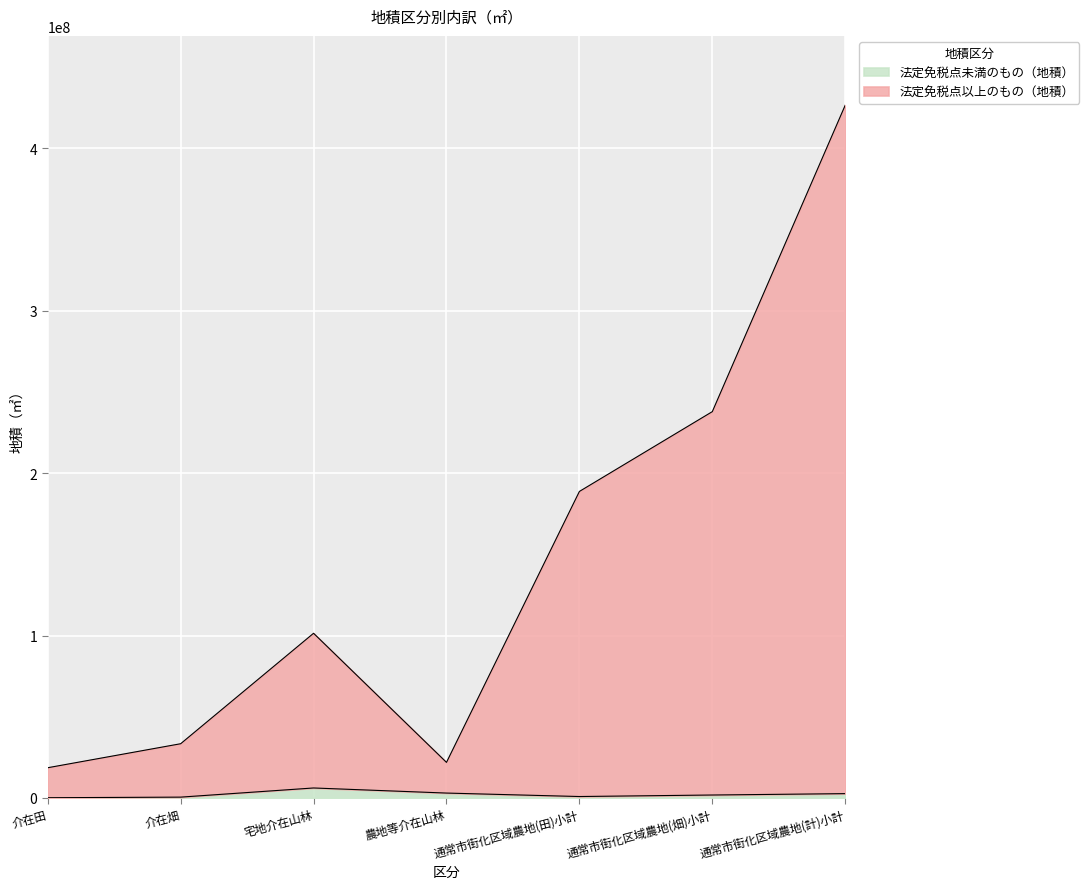

What are all the series names shown in the legend?

法定免税点未満のもの（地積）, 法定免税点以上のもの（地積）